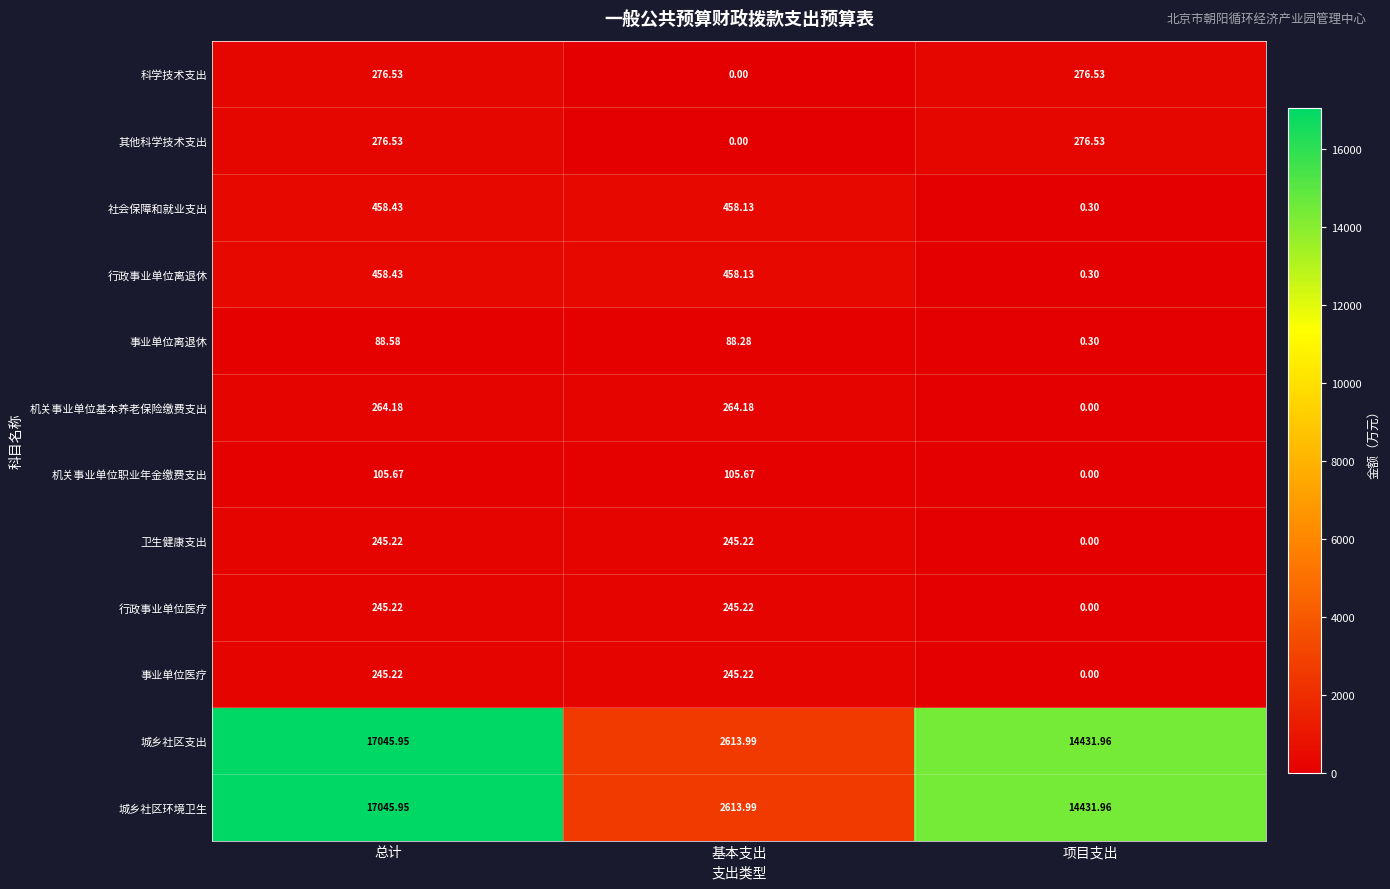

At which label is 行政事业单位医疗 closest to 122?

项目支出